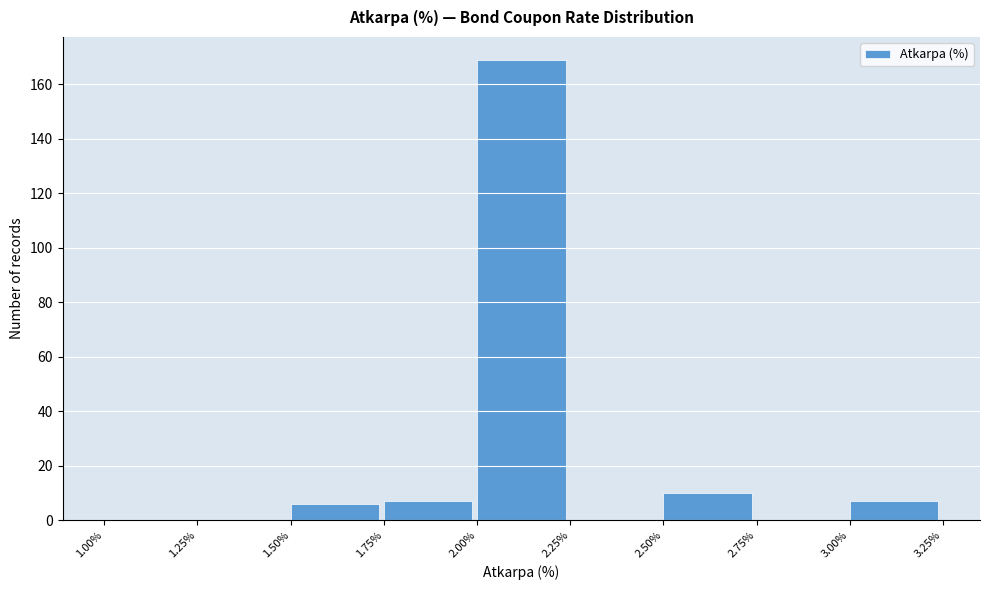

Reading left to right, list every bar in this chart as the range it spans on the x-axis followed by its height. The values are not printed on the chart, so give them approximately, as read against the axis.

1.00% to 1.25%: 0
1.25% to 1.50%: 0
1.50% to 1.75%: 6
1.75% to 2.00%: 8
2.00% to 2.25%: 170
2.25% to 2.50%: 0
2.50% to 2.75%: 10
2.75% to 3.00%: 0
3.00% to 3.25%: 8